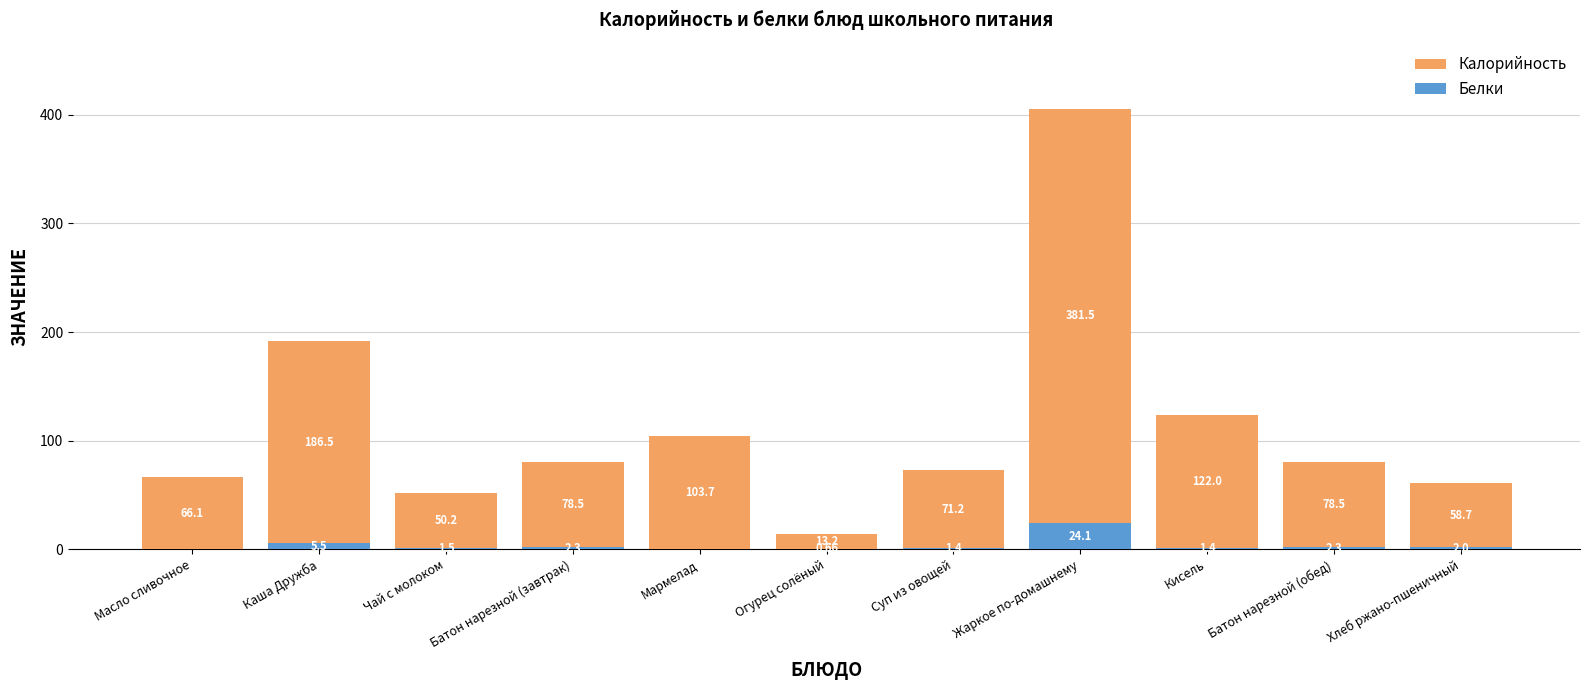

Count the number of categories in the chart.

11